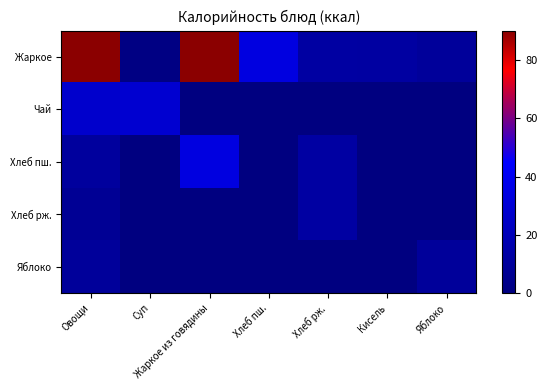

Which label corresponds to the largest value in the chart?

Овощи